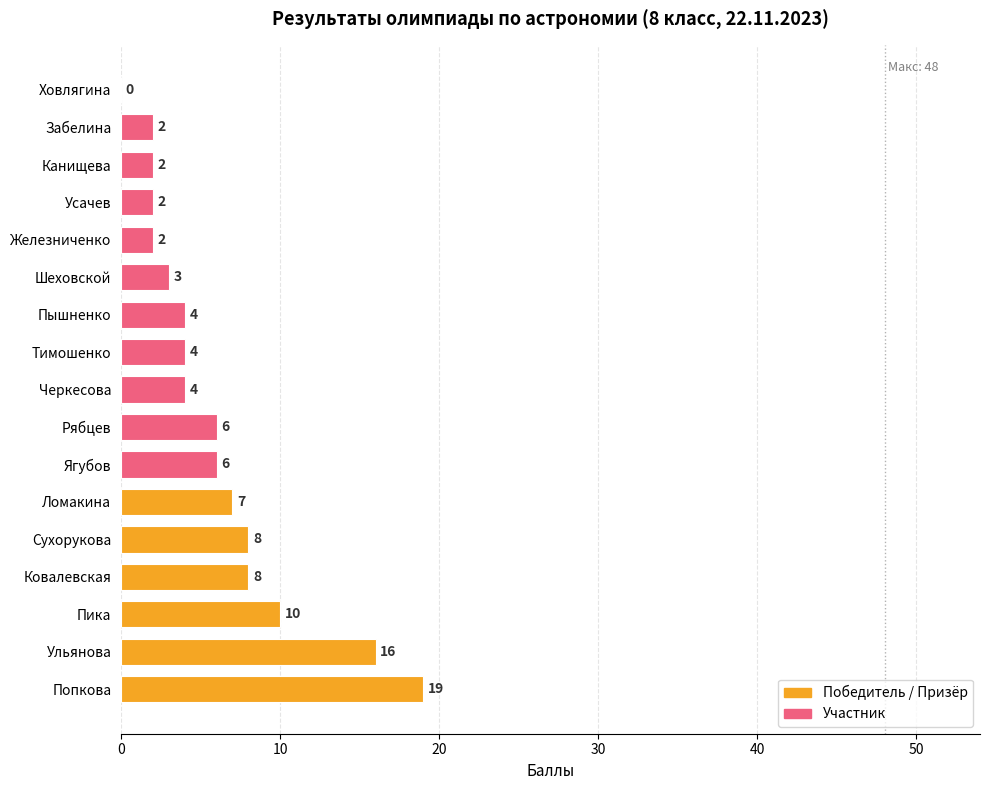

Is it true that the value at Забелина is 2?

True